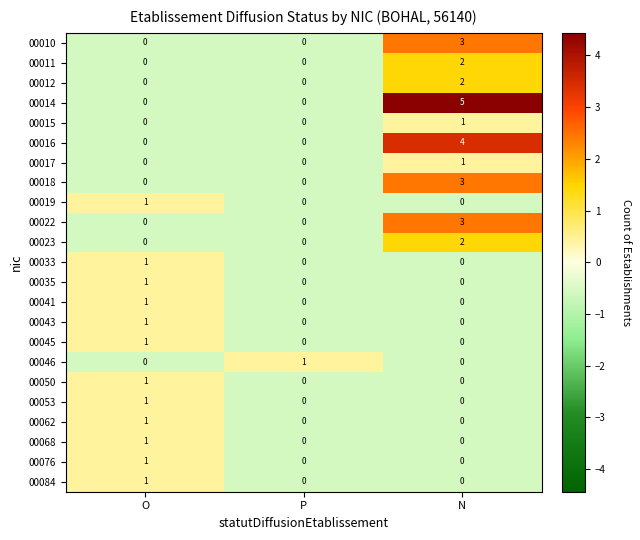

Is it true that 00019 equals 0 at O?

False